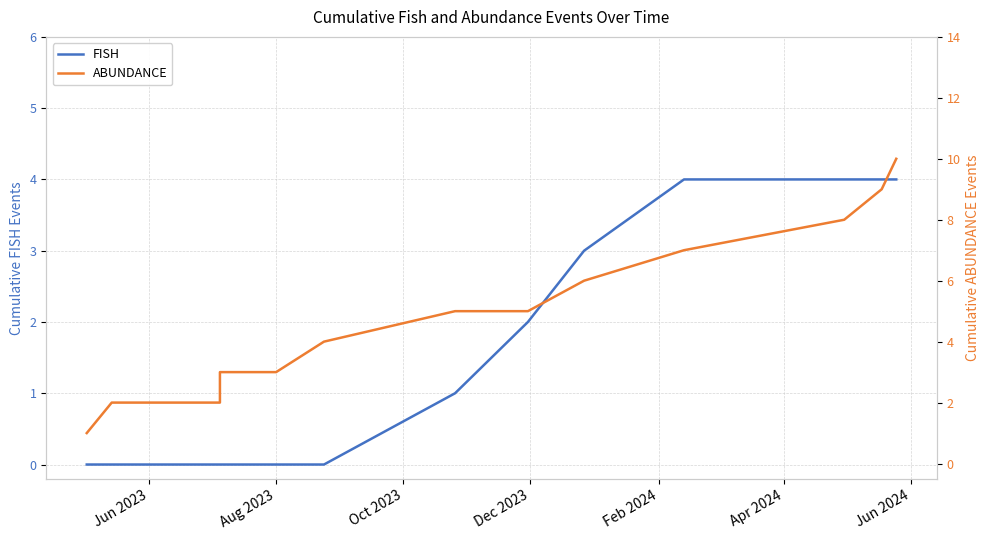

What is the difference between the ABUNDANCE values at Jun 2023 and Aug 2023?

1